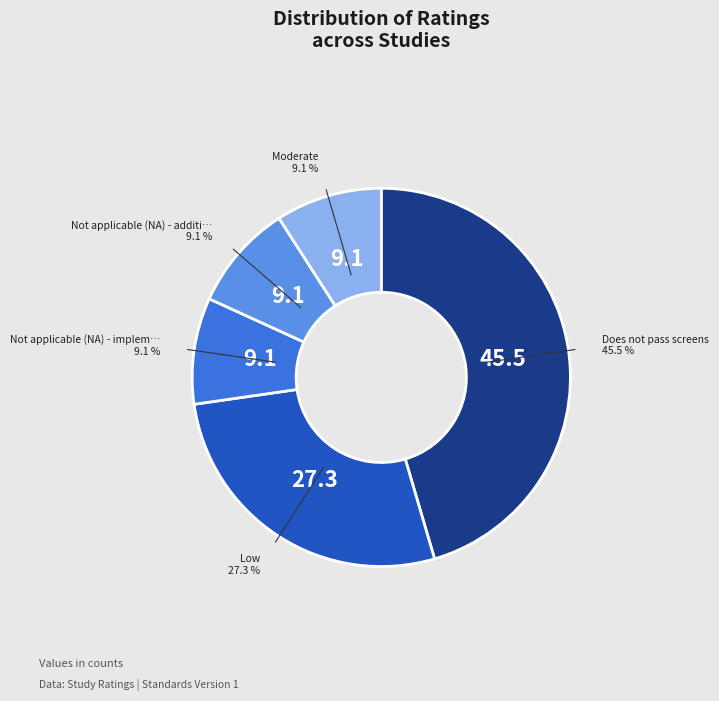

Is there a majority slice in this chart?

No